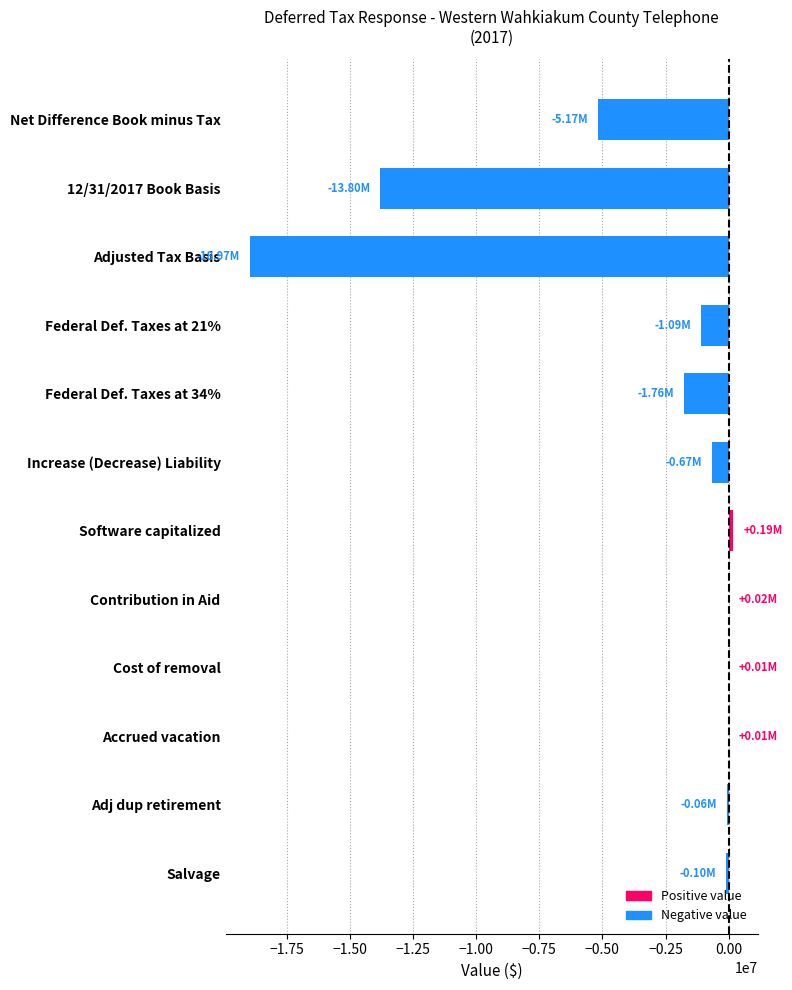

Between Salvage and Federal Def. Taxes at 34%, which is larger?

Salvage